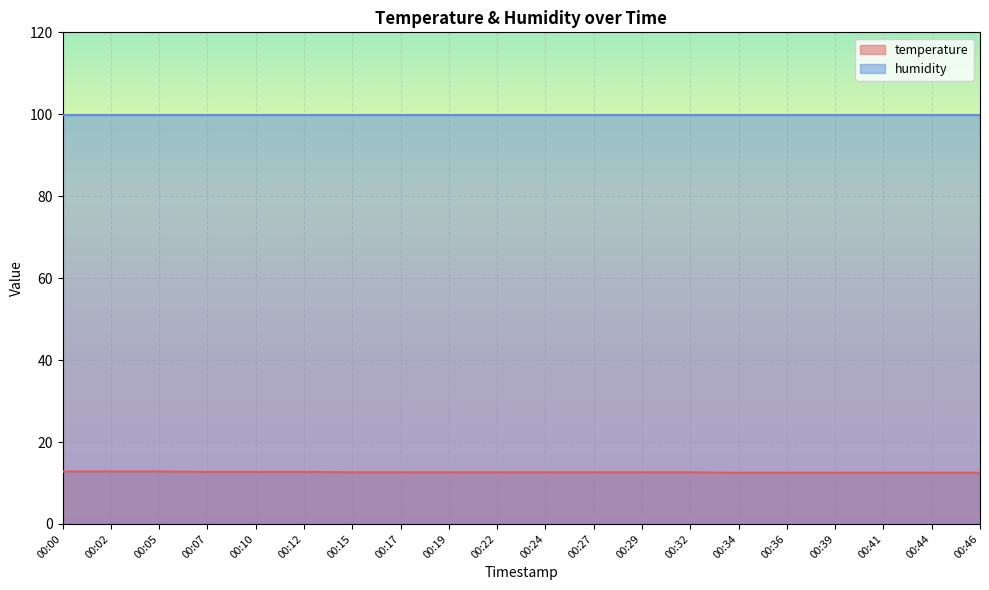

What is the average value?

12.6